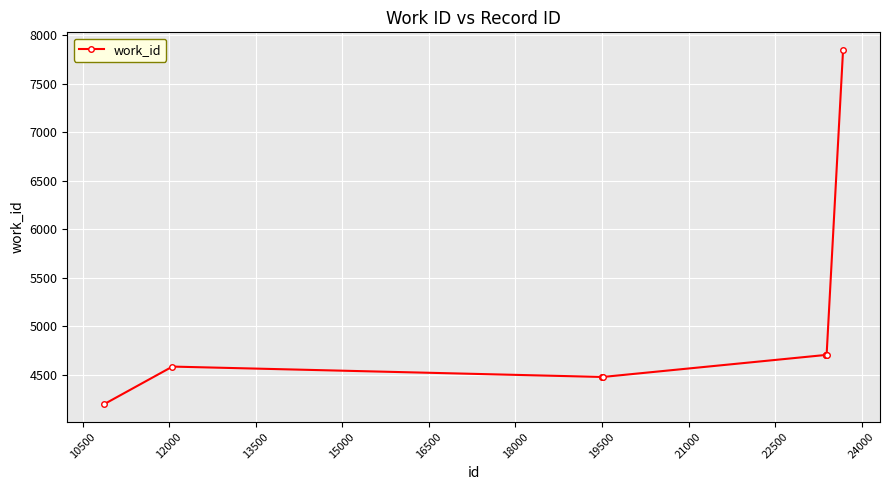

What is the average value?

4886